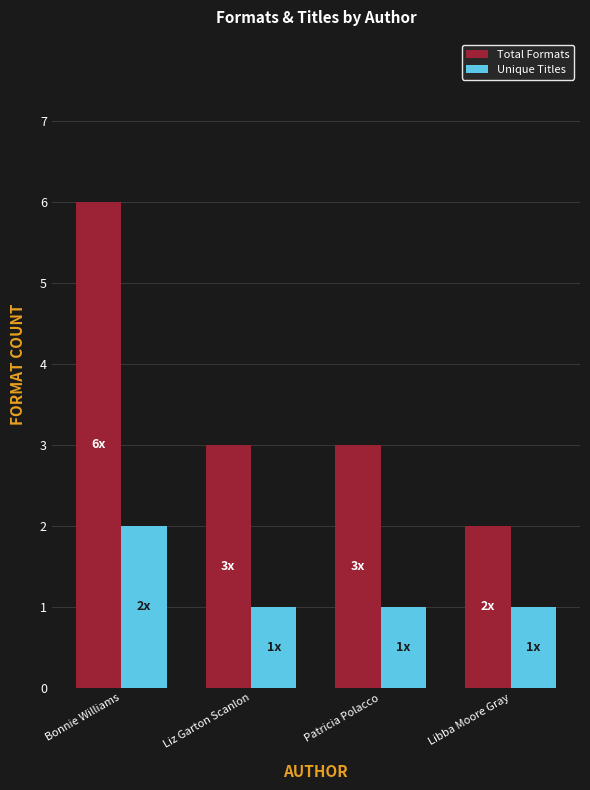

Reading left to right, list all the values displayed in this chart.

Total Formats: 6	3	3	2
Unique Titles: 2	1	1	1